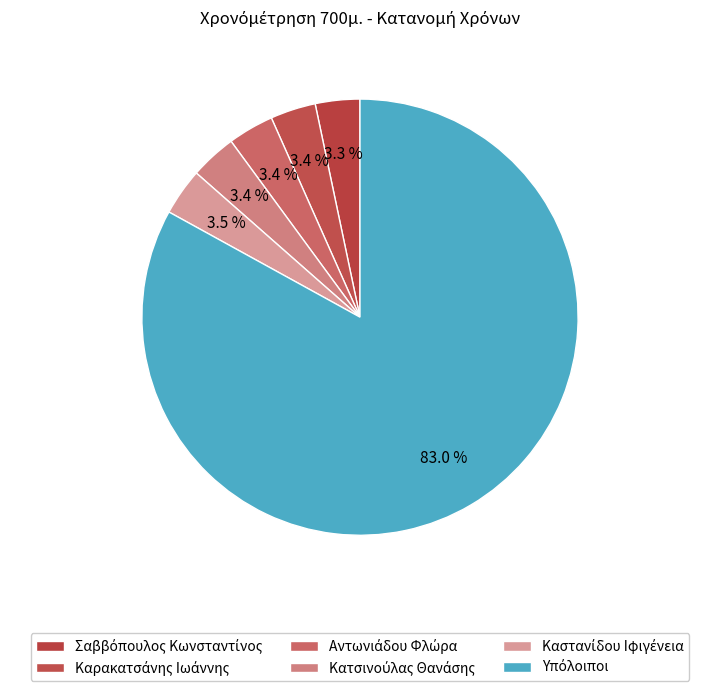

Count the number of slices in the pie.

6